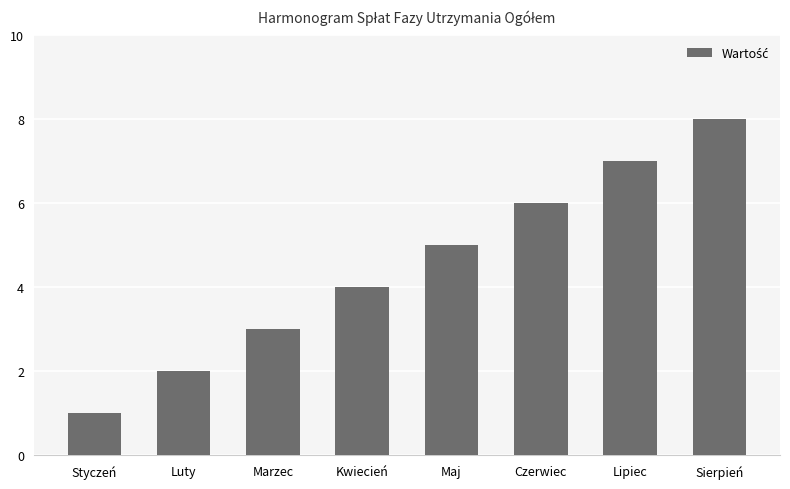

List the labels in order of value, largest first.

Sierpień, Lipiec, Czerwiec, Maj, Kwiecień, Marzec, Luty, Styczeń